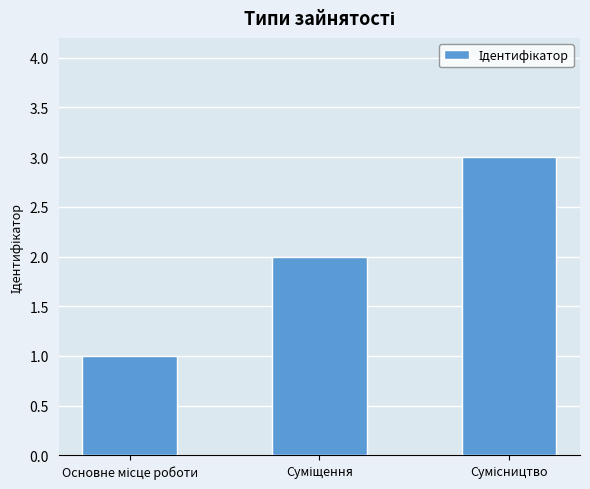

What is the maximum value shown in the chart?

3